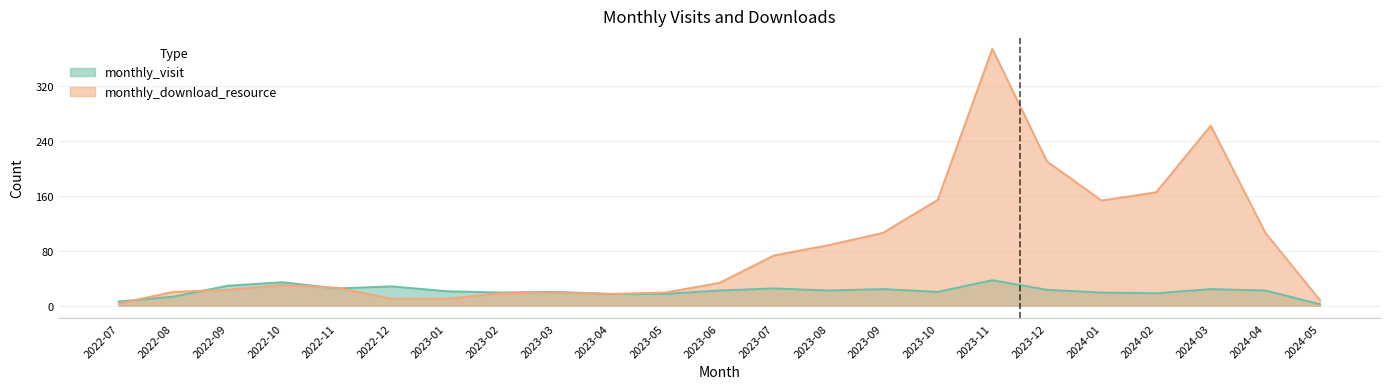

True or false: monthly_visit and monthly_download_resource intersect in this chart.

True